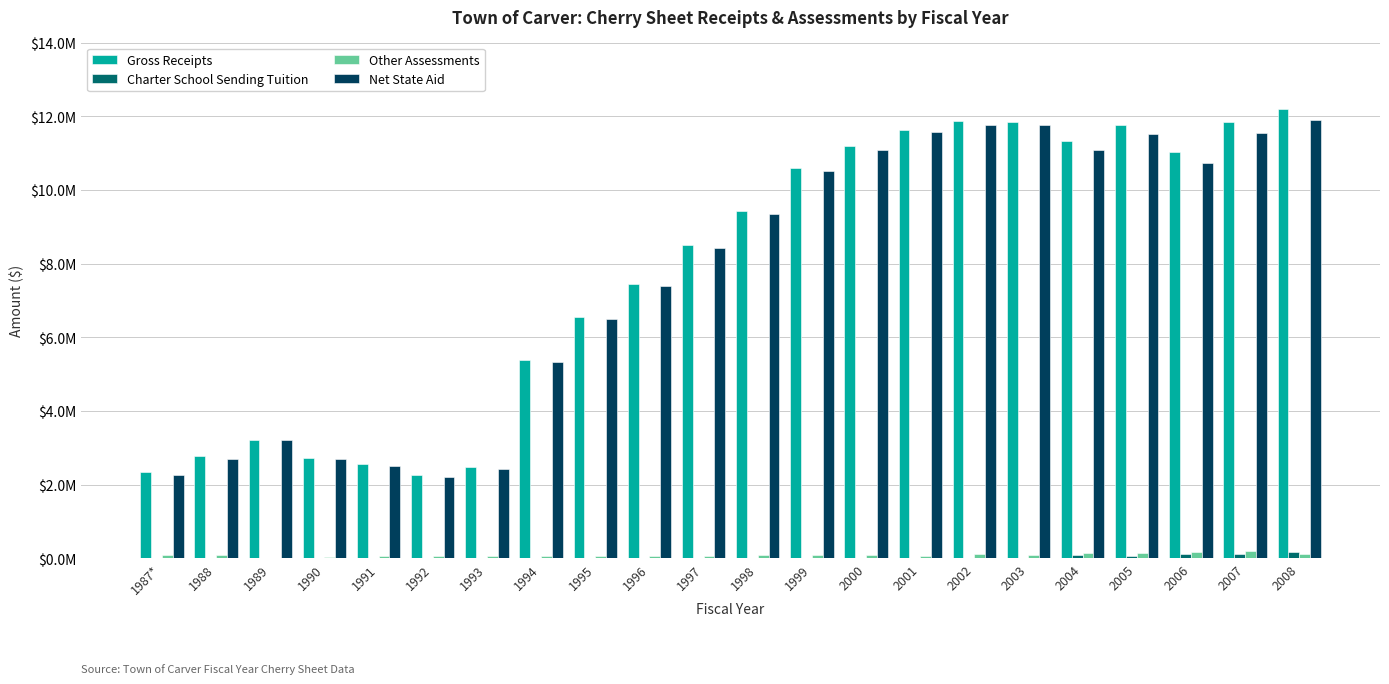

Which series has the widest spread of values?

Gross Receipts